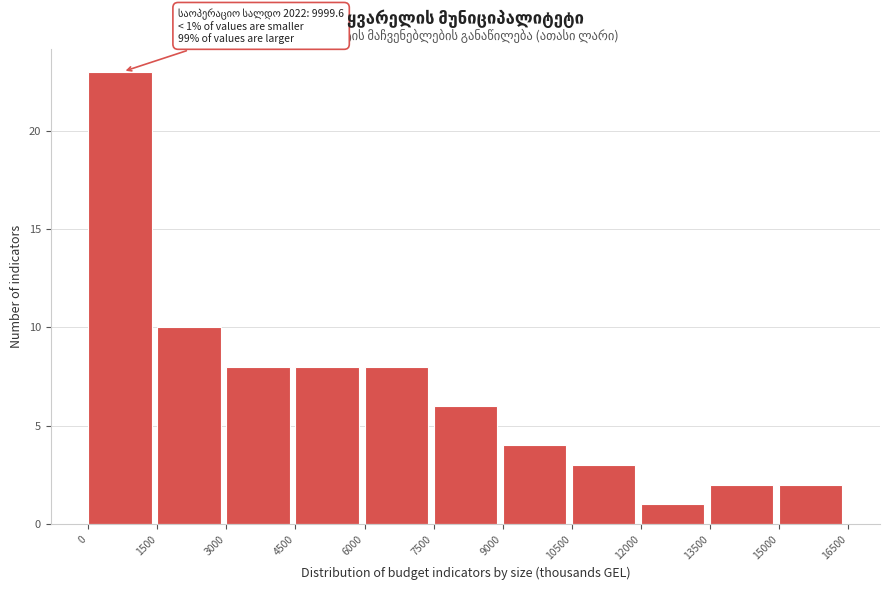

Over which range of the x-axis is the bar tallest?

0 to 1500